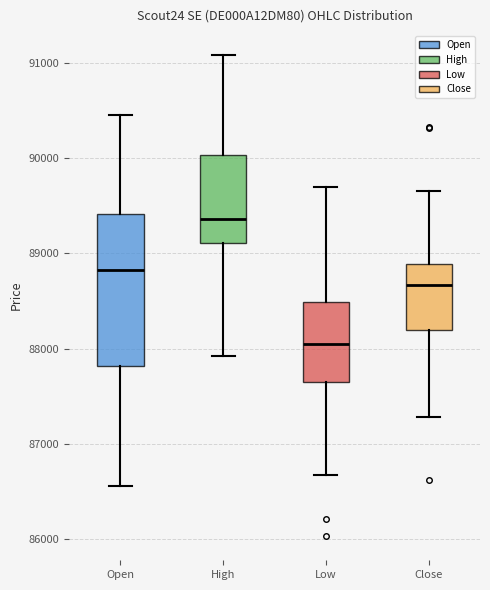

Which box is the tallest, from its lower edge to its upper edge?

Open